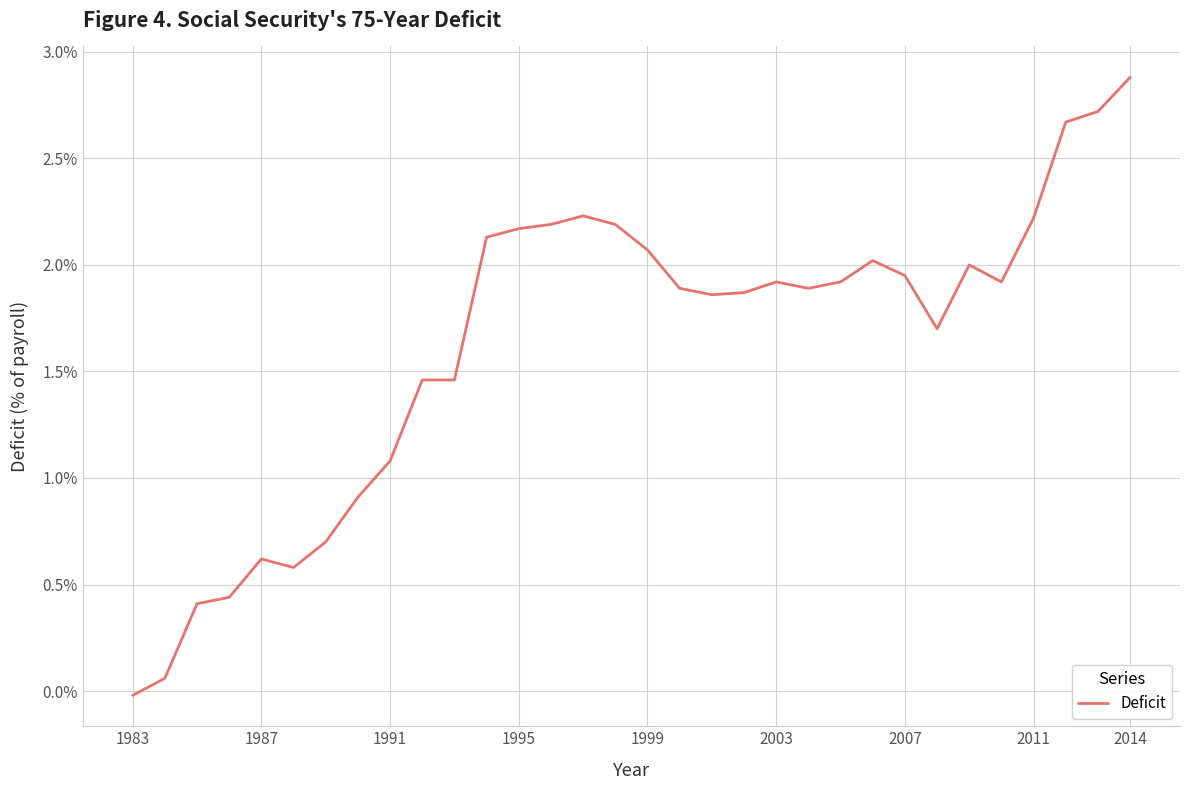

Is this an area chart (filled region under the line)?

No